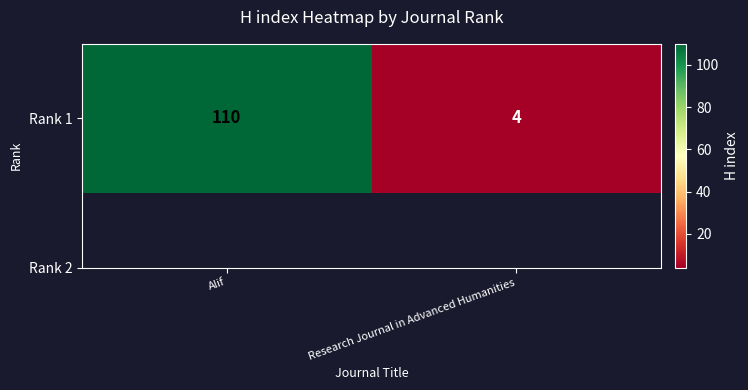

List the labels in order of value, largest first.

Alif, Research Journal in Advanced Humanities